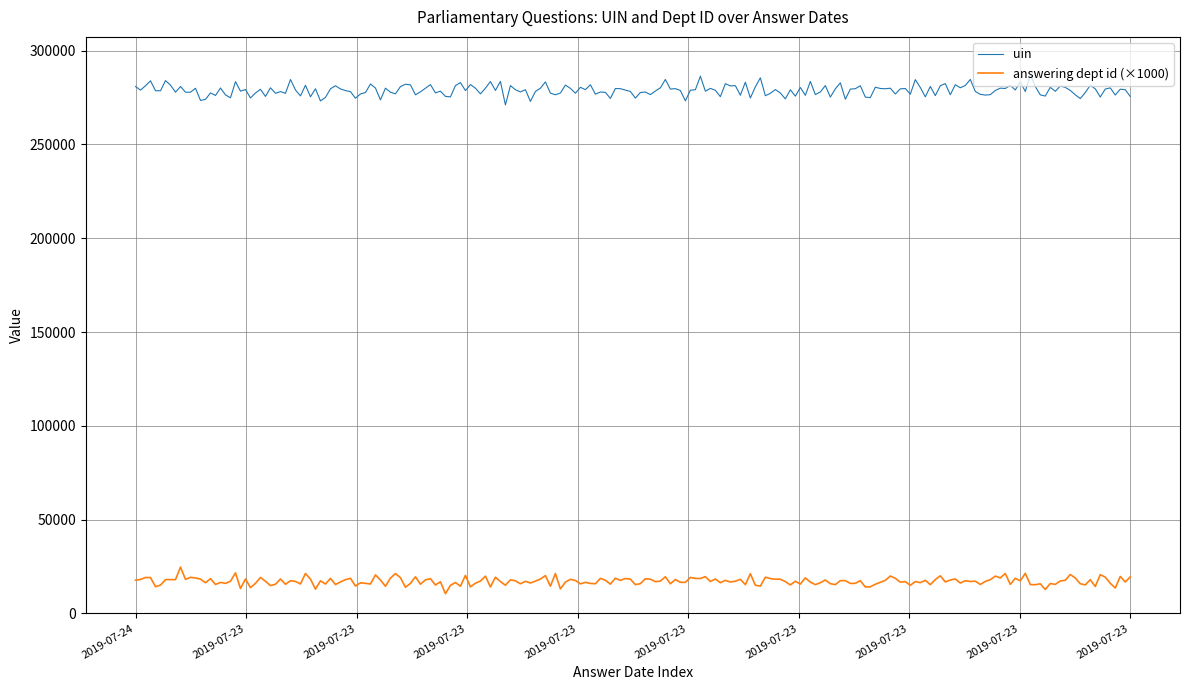

Rank the series by their average value, from highest to lowest.

uin, answering dept id (×1000)